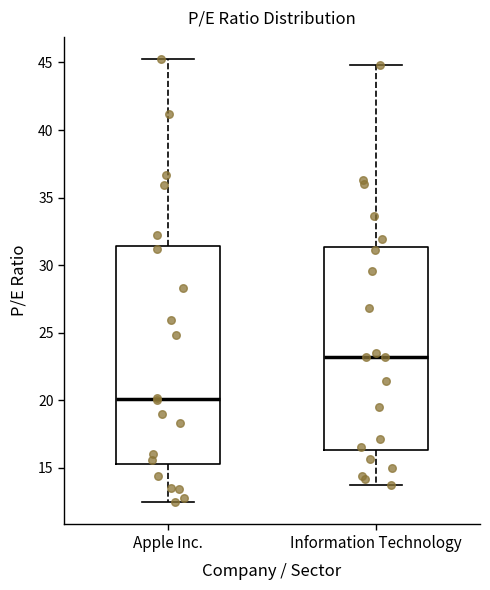

Comparing the boxes themselves (not the whiskers), which one is the tallest?

Apple Inc.